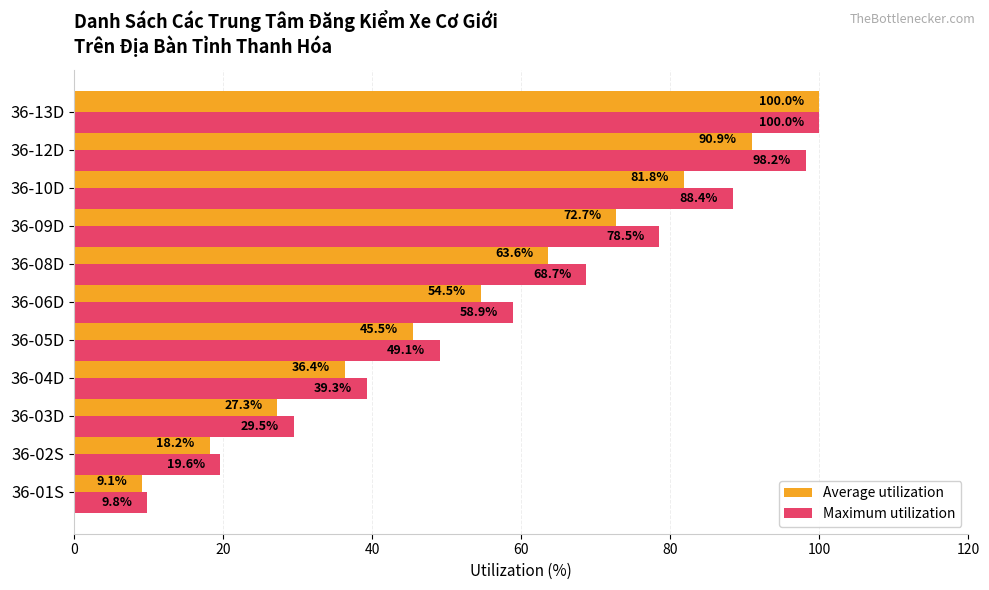

The value of Maximum utilization at 36-09D is 124.2. True or false?

False